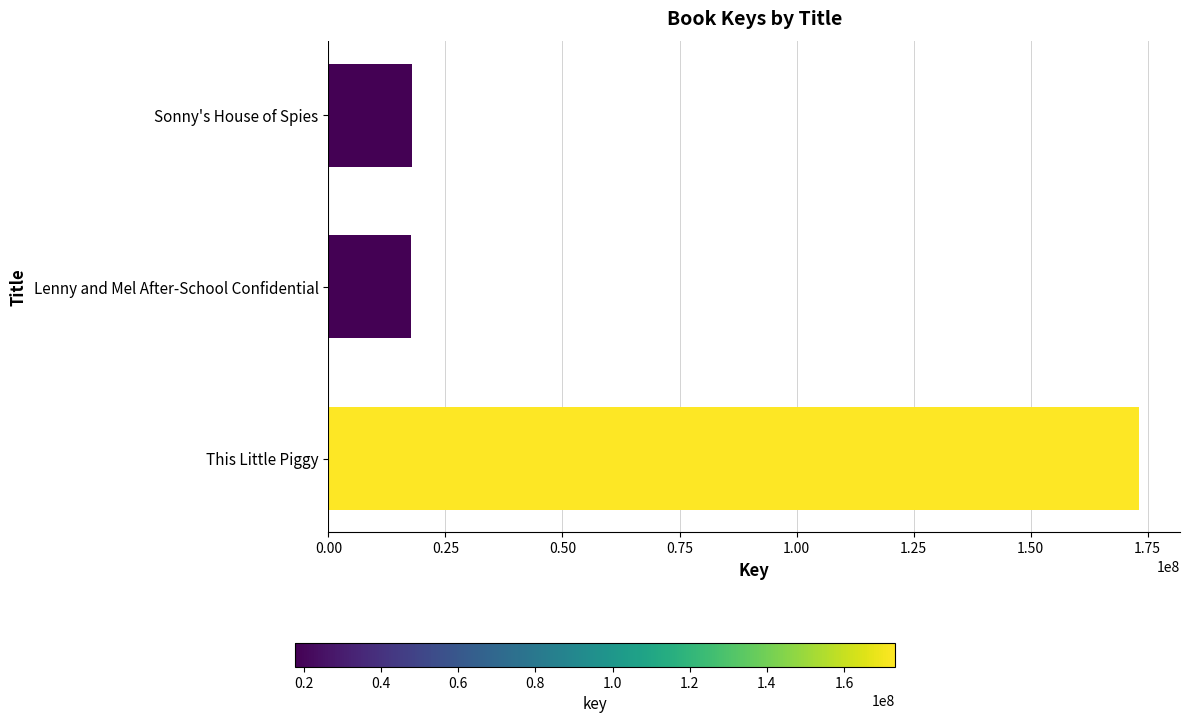

Between Sonny's House of Spies and This Little Piggy, which is larger?

This Little Piggy